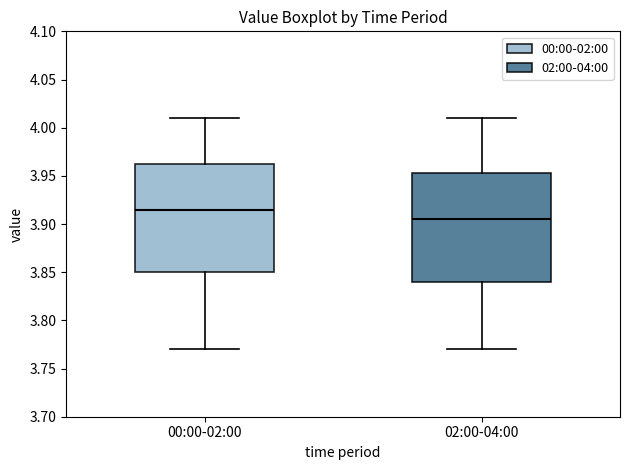

Reading left to right, read every box against the y-axis: the position of its median line, the range the box covers, and the ends of its whiskers. The values are not printed on the chart, so give them approximately, as read against the axis.

00:00-02:00: median 3.915, box 3.850 to 3.965, whiskers 3.770 to 4.010
02:00-04:00: median 3.905, box 3.840 to 3.955, whiskers 3.770 to 4.010